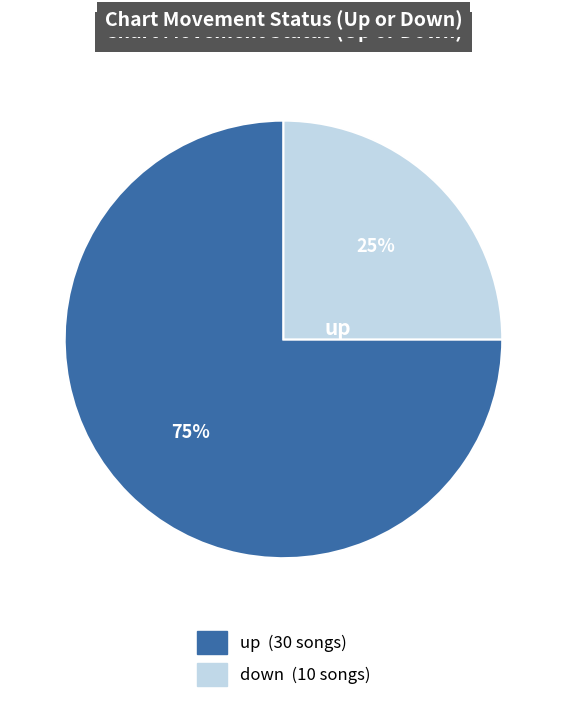

Is there any slice that represents more than half of the pie?

Yes